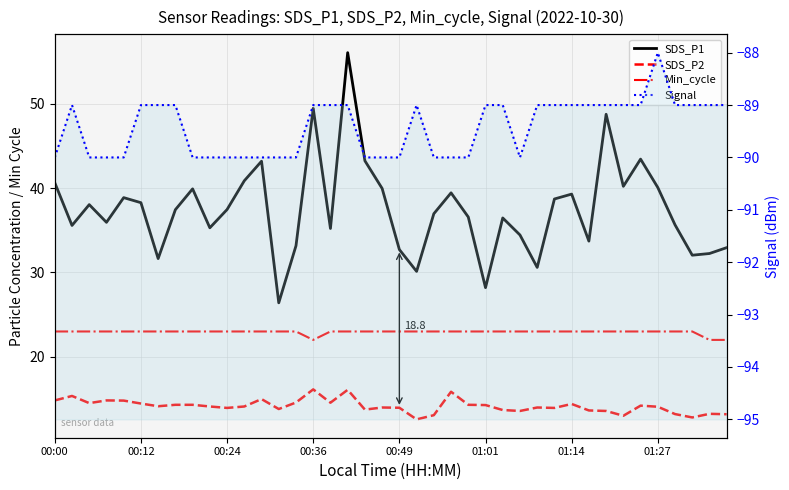

What is the difference between the maximum and second lowest values in the Min_cycle series?

1.0